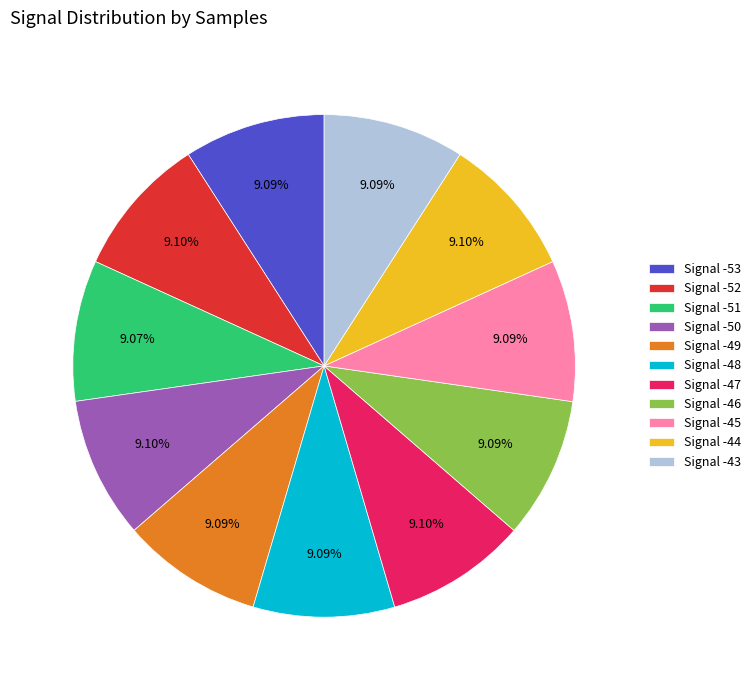

Is there a majority slice in this chart?

No